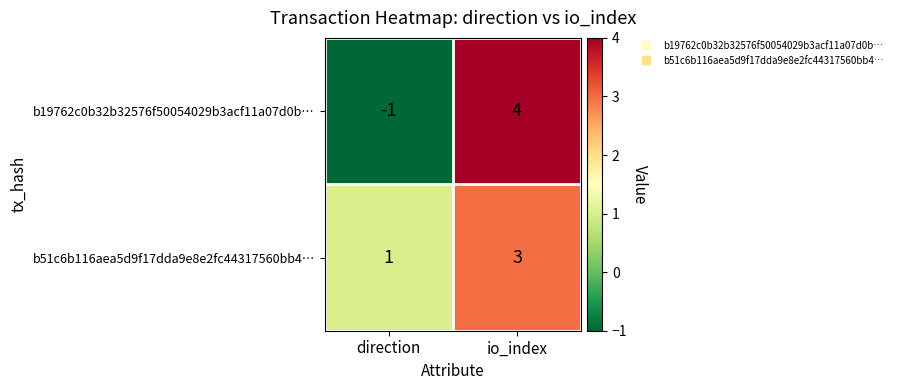

How many data points does each series have?

2